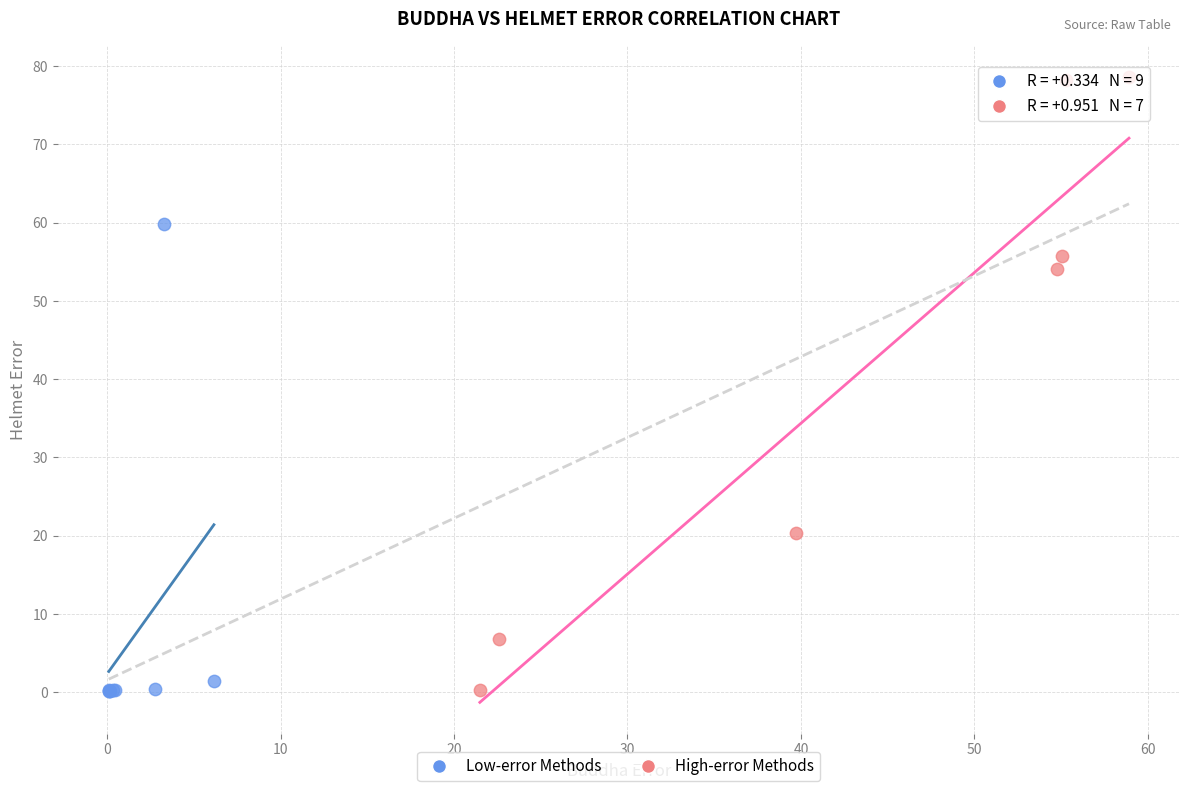

Which series reaches the maximum Y coordinate?

High-error Methods